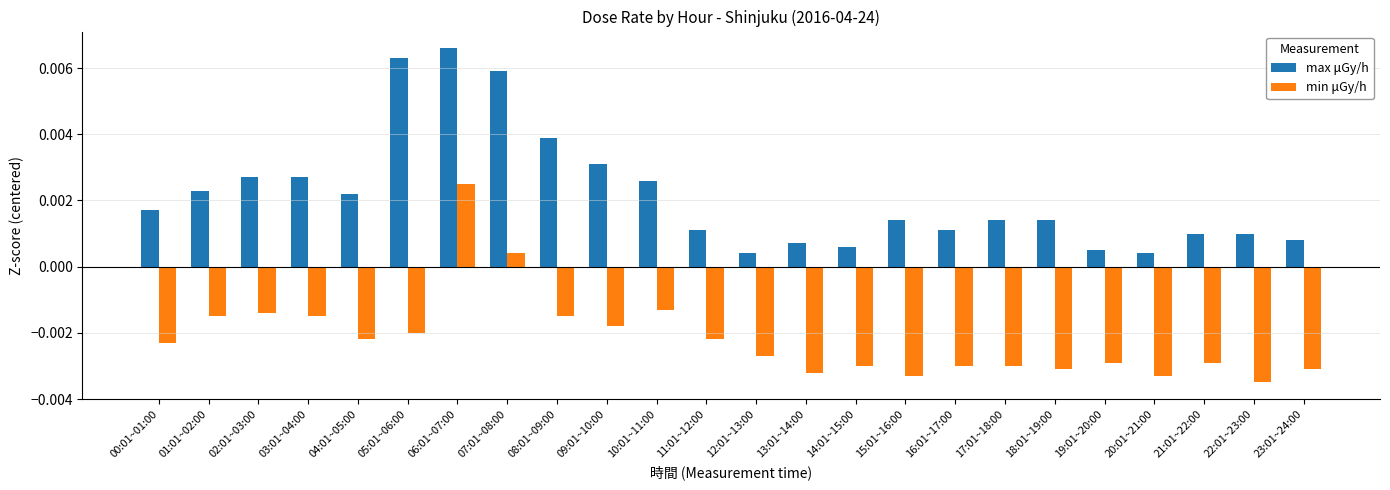

Which label corresponds to the smallest value in the chart?

22:01~23:00